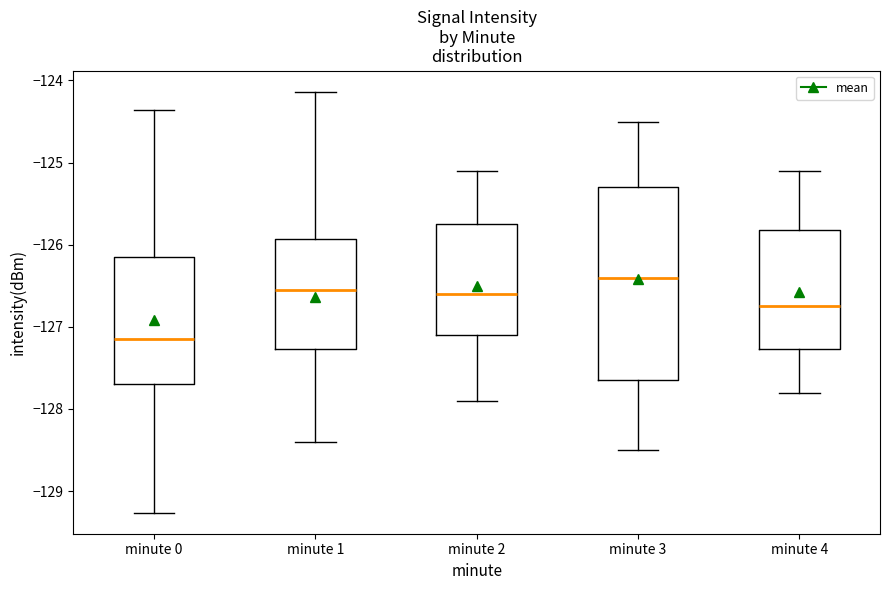

Which box's median line is the highest?

minute 3